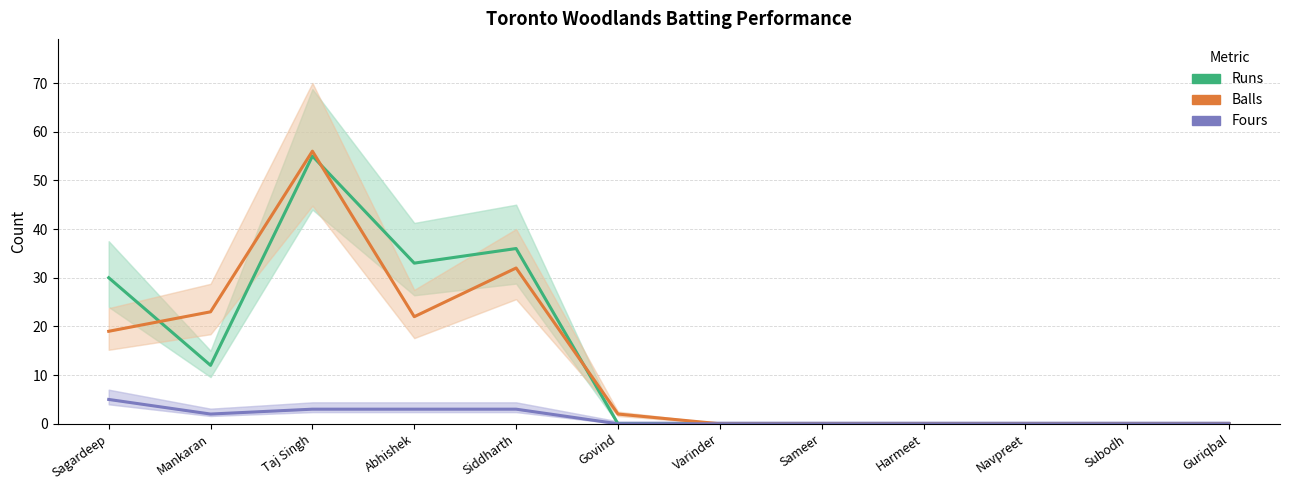

Reading left to right, transcribe all the data shown in this chart.

Runs: 30	12	55	33	36	0	0	0	0	0	0	0
Balls: 19	23	56	22	32	2	0	0	0	0	0	0
Fours: 5	2	3	3	3	0	0	0	0	0	0	0